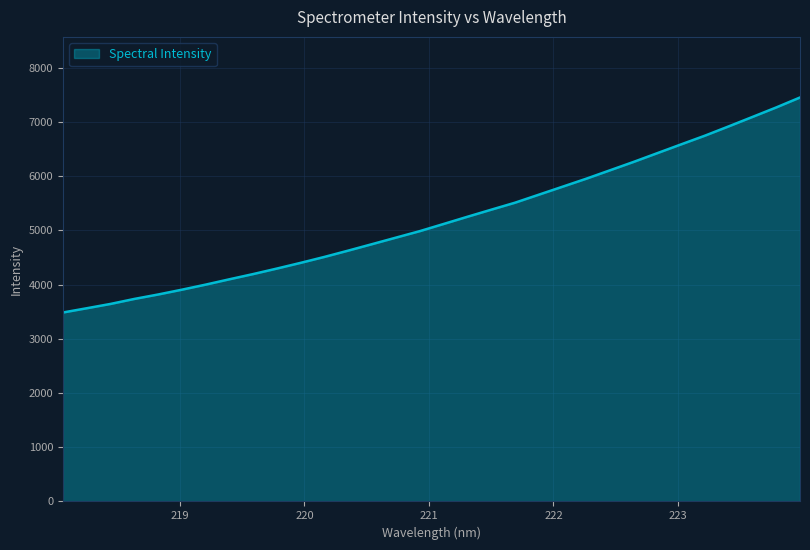

Reading left to right, extract all data points from this chart.

3484.0	3562.3	3642.0	3734.0	3815.9	3904.8	3998.2	4097.0	4193.4	4295.2	4400.6	4510.2	4626.3	4745.3	4865.0	4984.4	5116.2	5248.9	5379.3	5507.9	5655.5	5802.8	5950.6	6106.0	6261.6	6423.4	6584.9	6745.1	6916.3	7090.3	7265.1	7448.6